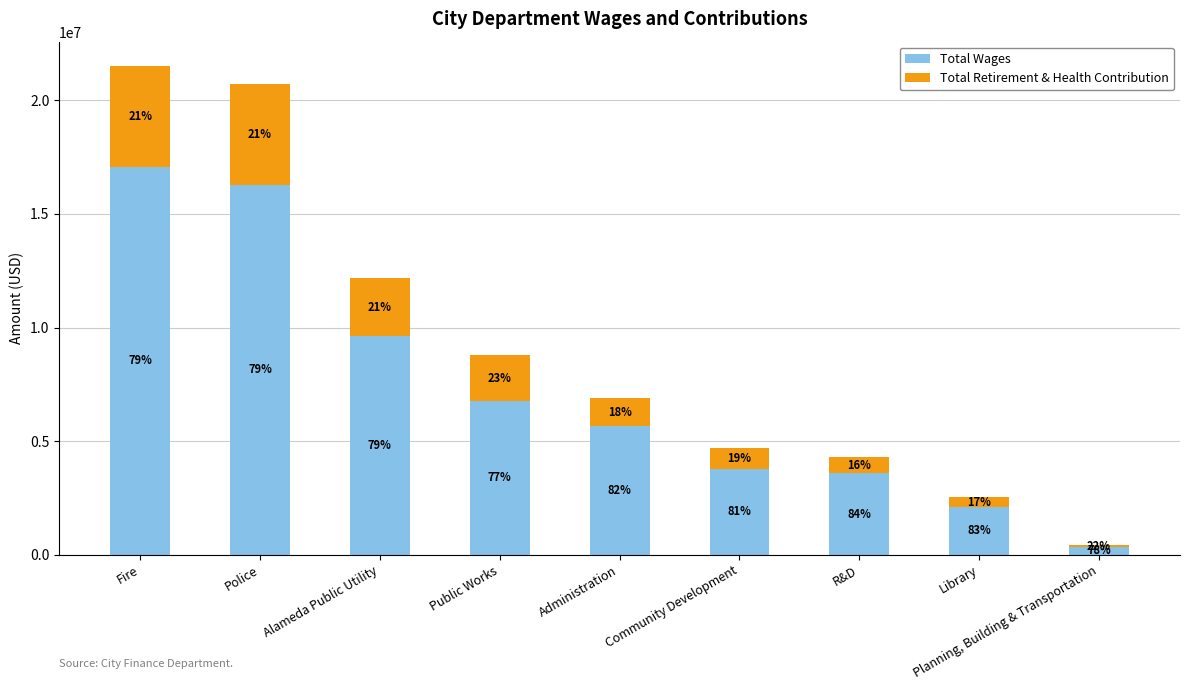

What is the label of the 4th bar from the right?

Community Development